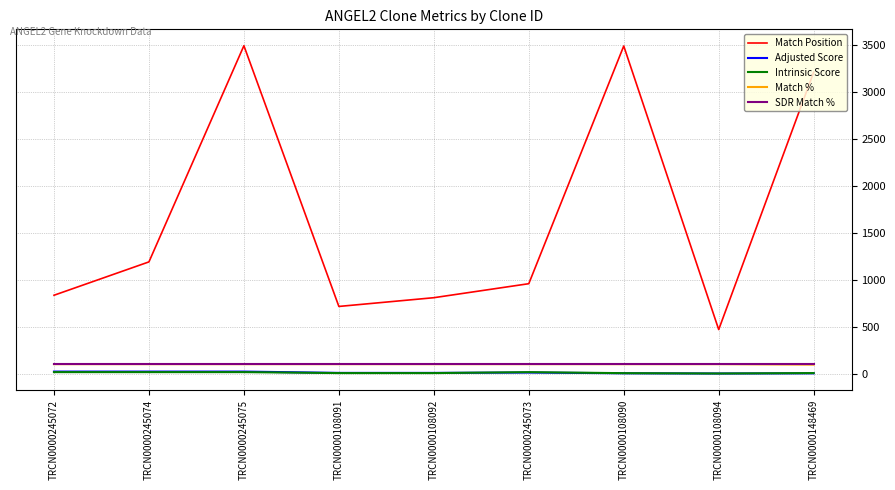

True or false: Match Position has more than 2 points higher than both neighbors.

False